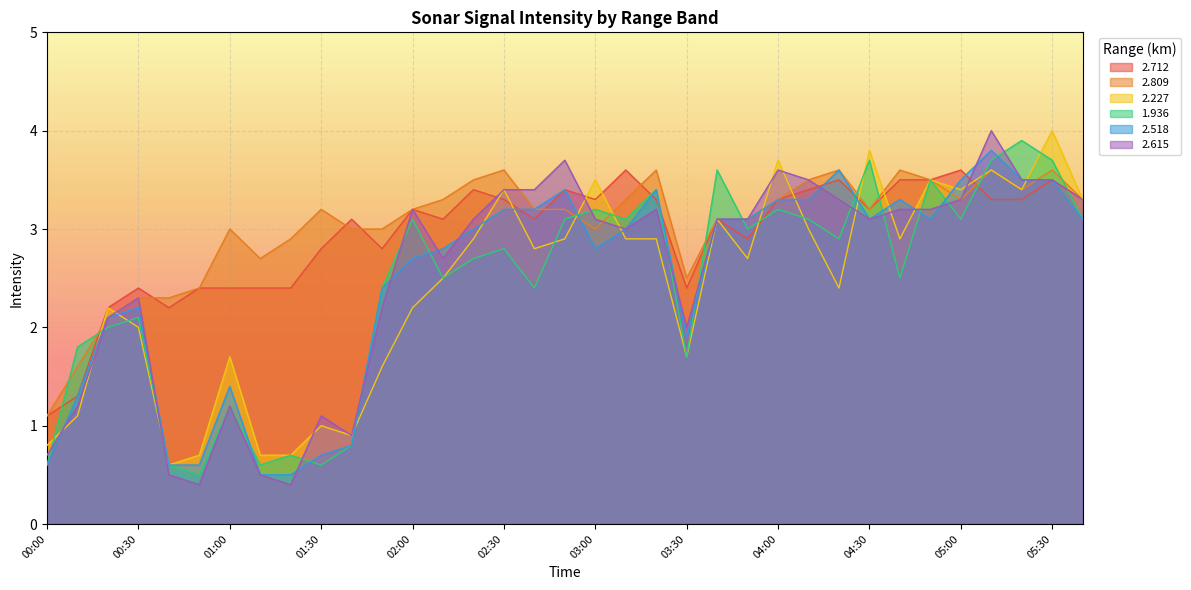

True or false: 2.809 has more than 2 points higher than both neighbors.

True